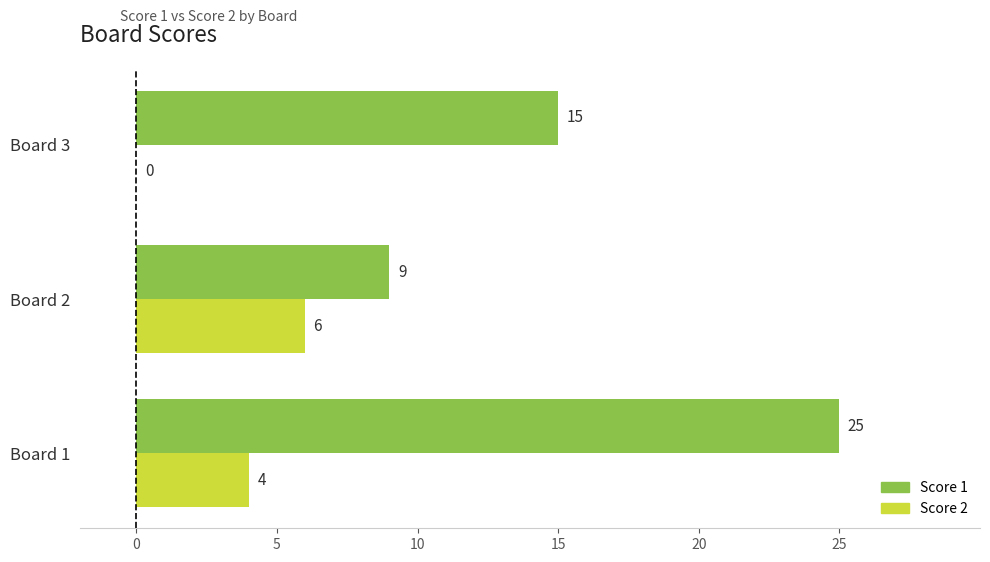

What value does the Score 1 series have at Board 1?

25